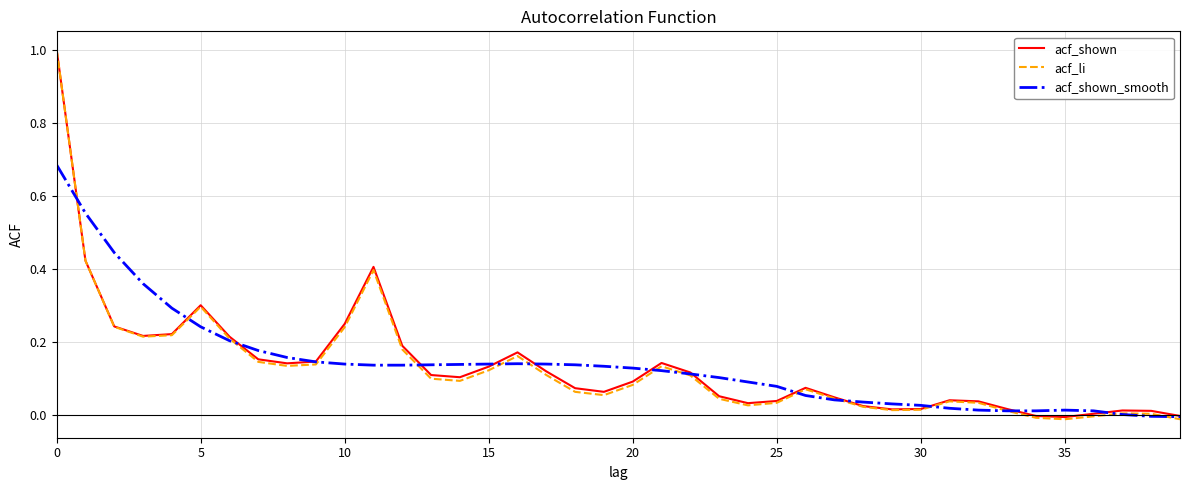

Which series has the largest range (max minus min)?

acf_li